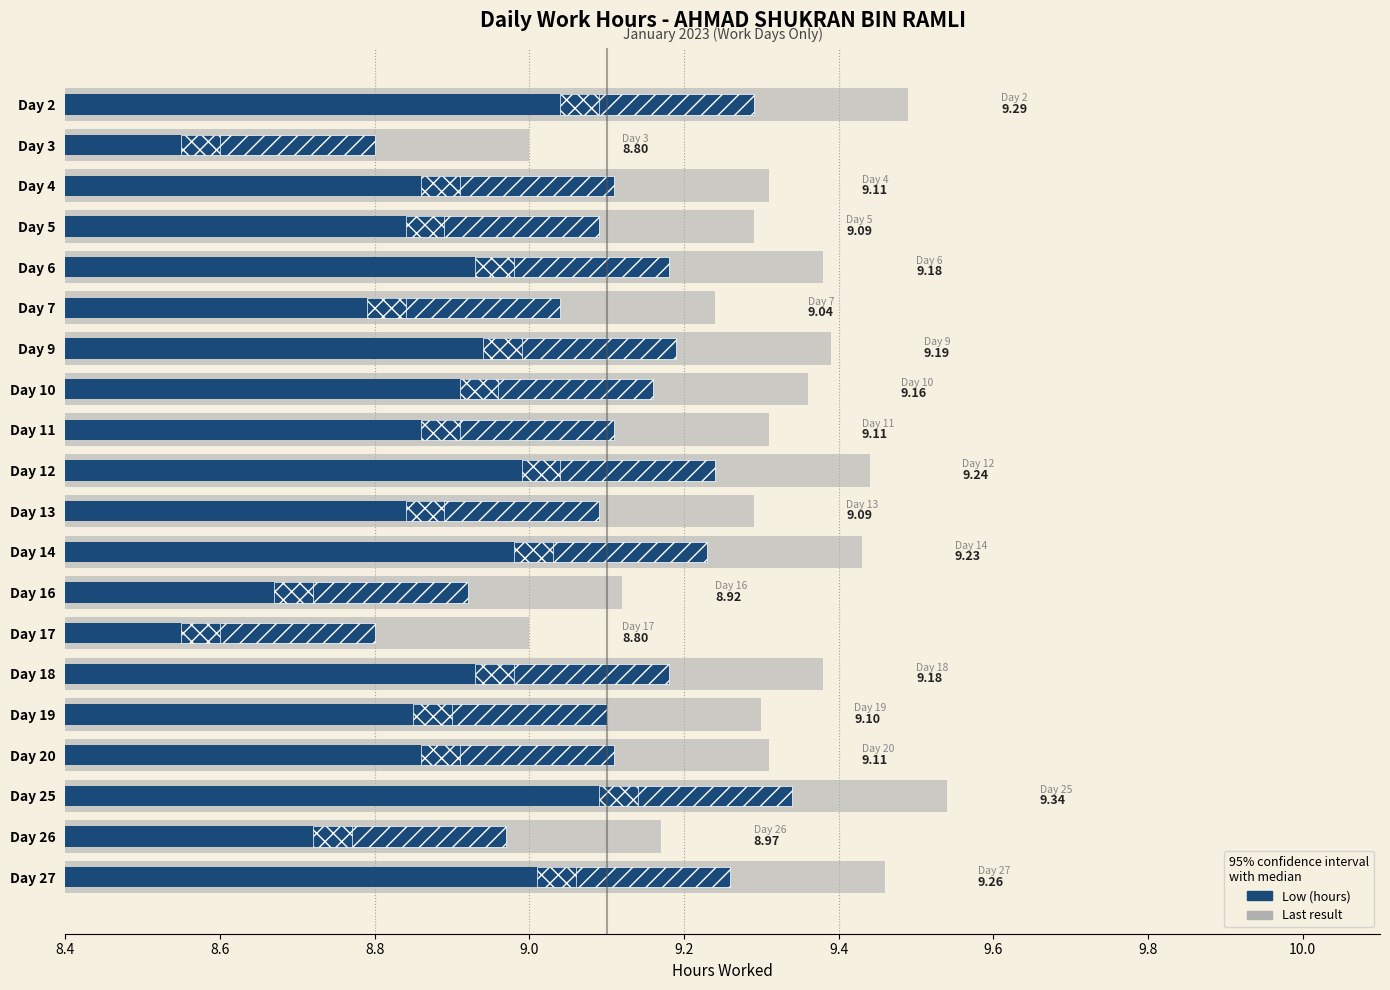

What is the value of the Last result bar at the 13th from the left?

9.1